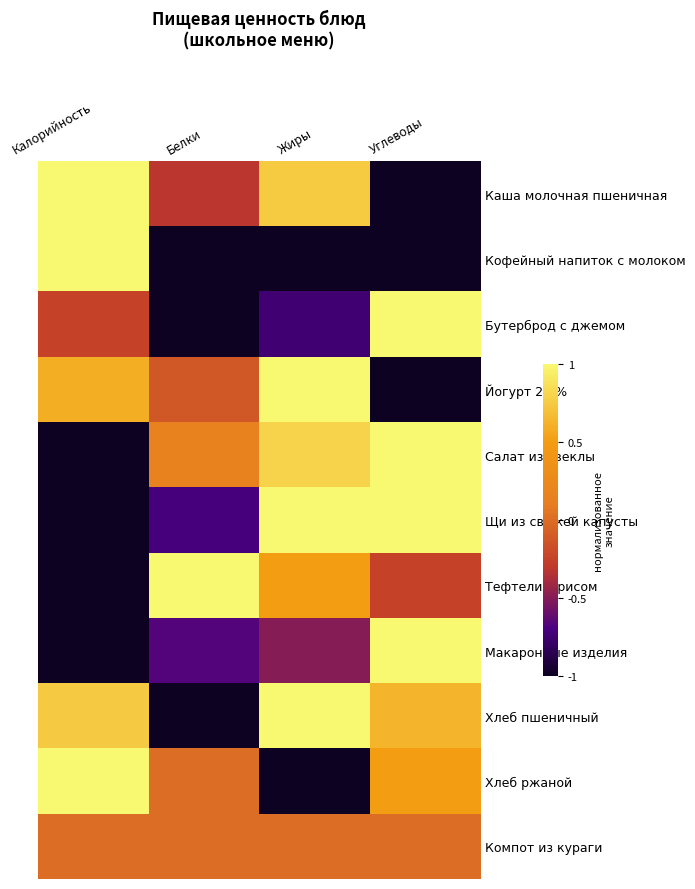

Which label corresponds to the largest value in the chart?

Калорийность